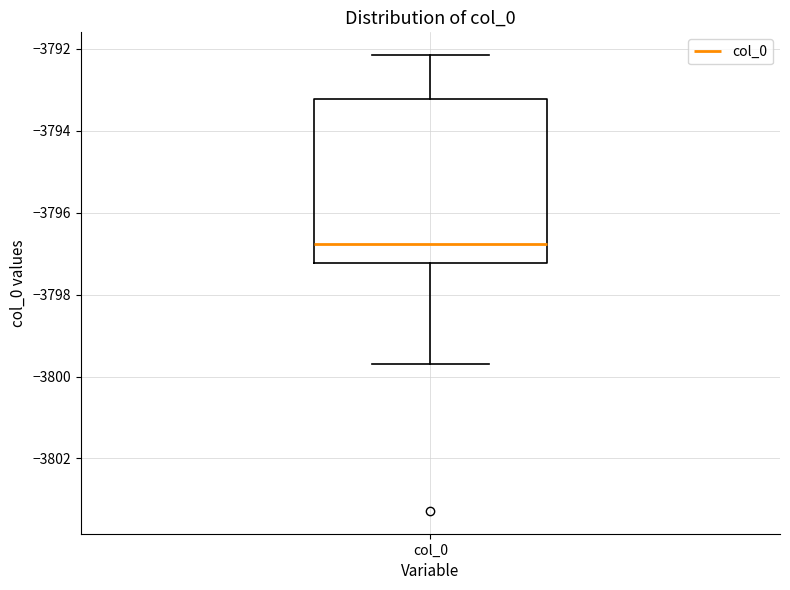

Transcribe this box plot: give where the median line is, the range the box spans, and where the two whiskers end, as read against the y-axis. The values are not printed on the chart, so give them approximately, as read against the axis.

median -3796.8, box -3797.2 to -3793.2, whiskers -3799.6 to -3792.2